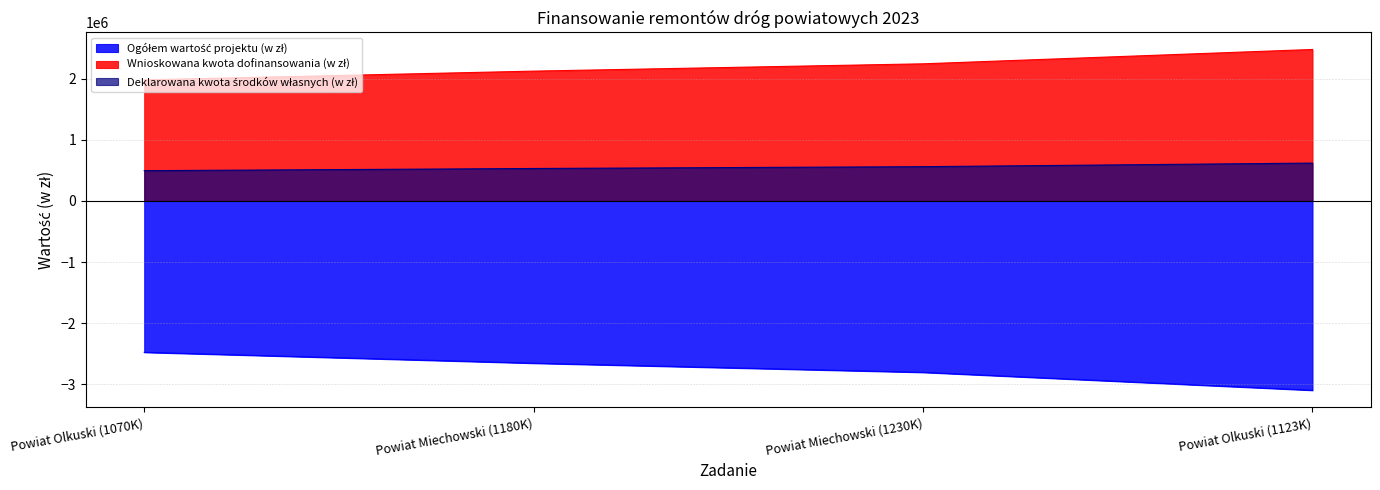

Which category has the lowest value in the Wnioskowana kwota dofinansowania (w zł) series?

Powiat Olkuski (1070K)